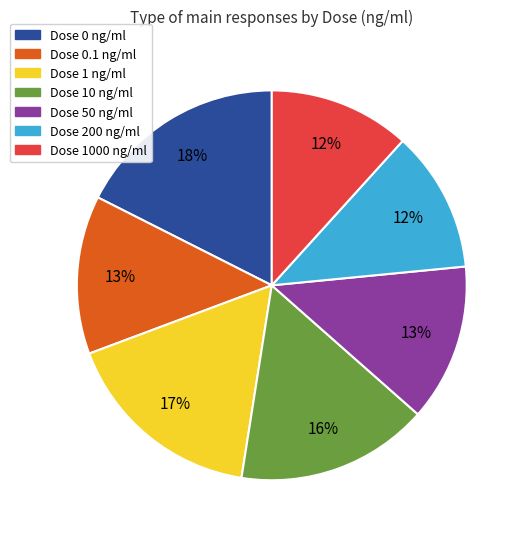

Count the number of slices in the pie.

7